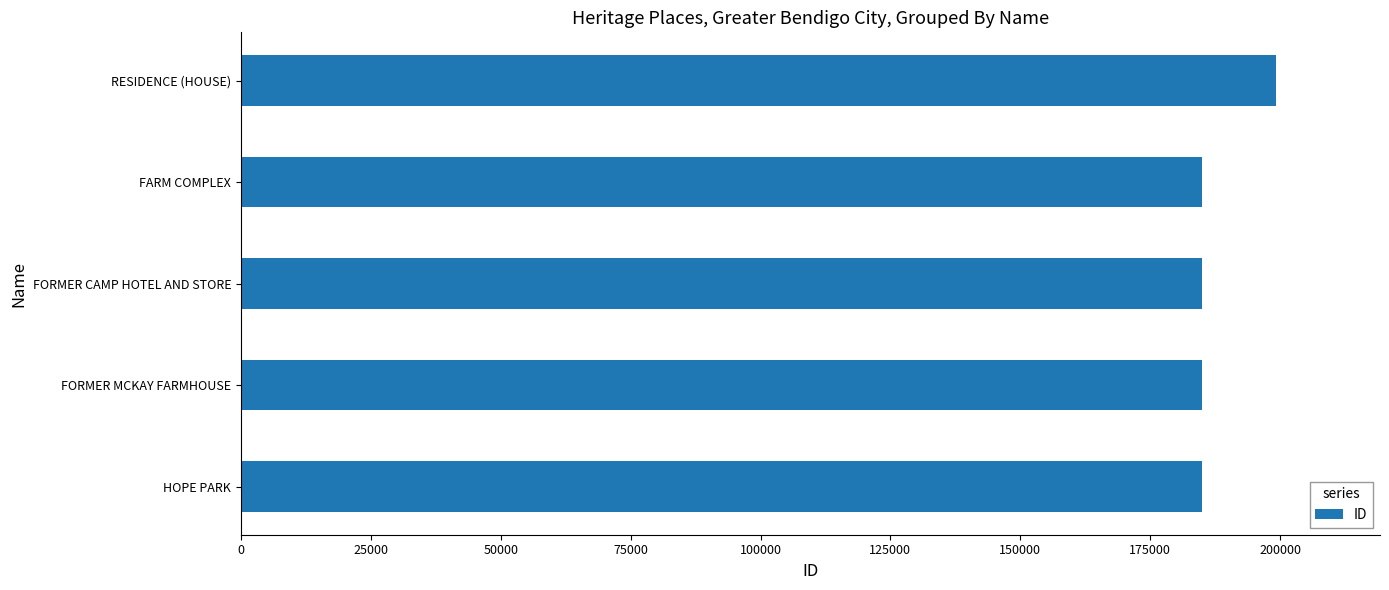

Which label corresponds to the largest value in the chart?

RESIDENCE (HOUSE)